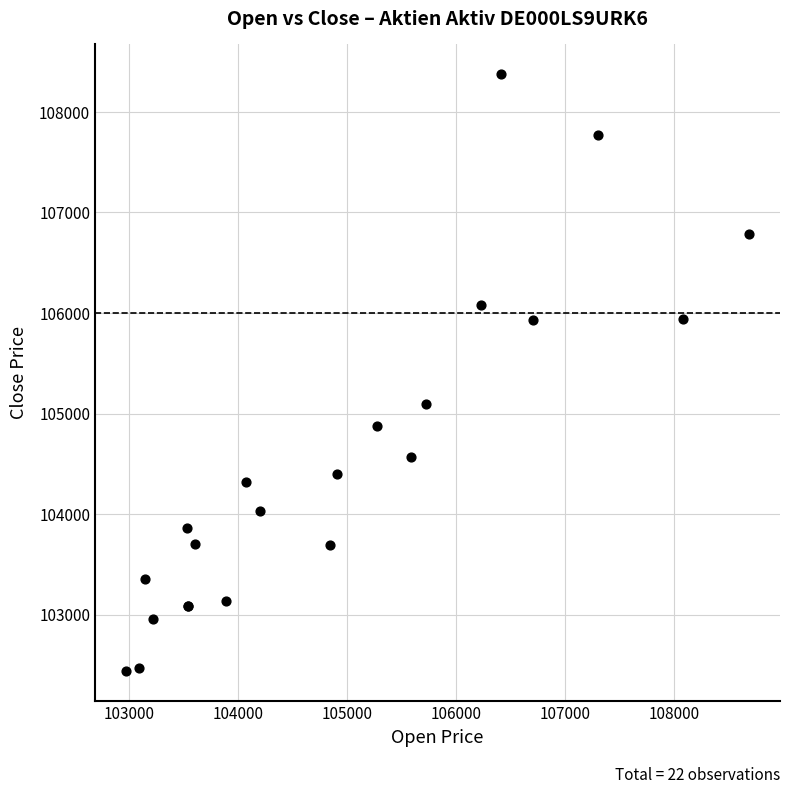

What Y value in the scatter plot is closest to 105405?

105099